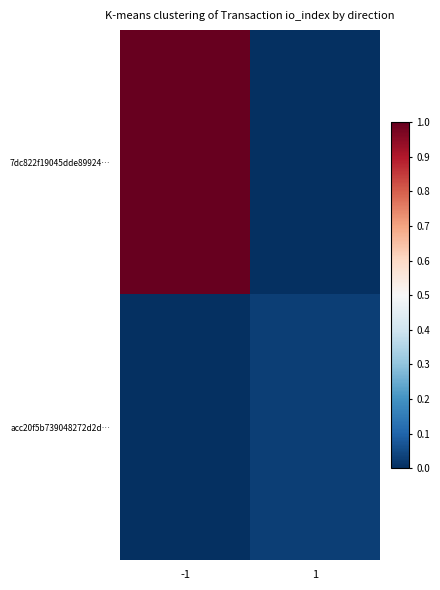

Which series has the largest range (max minus min)?

7dc822f19045dde89924…